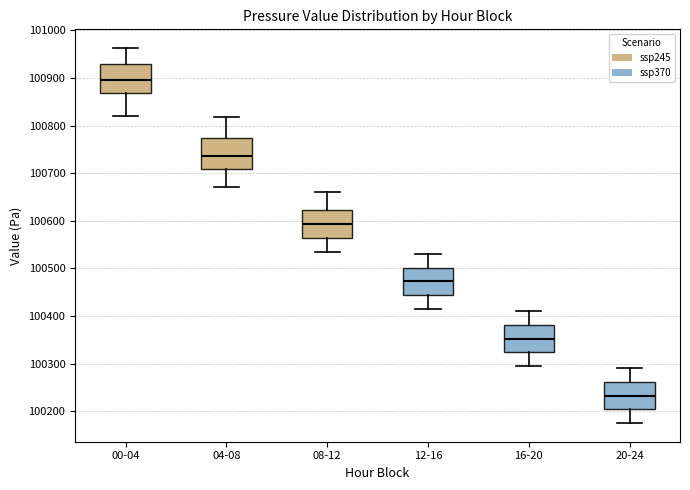

Reading left to right, read every box against the y-axis: the position of its median line, the range the box covers, and the ends of its whiskers. The values are not printed on the chart, so give them approximately, as read against the axis.

00-04: median 100900, box 100870 to 100930, whiskers 100820 to 100960
04-08: median 100740, box 100710 to 100770, whiskers 100670 to 100820
08-12: median 100590, box 100560 to 100620, whiskers 100540 to 100660
12-16: median 100470, box 100440 to 100500, whiskers 100420 to 100530
16-20: median 100350, box 100320 to 100380, whiskers 100300 to 100410
20-24: median 100230, box 100200 to 100260, whiskers 100180 to 100290